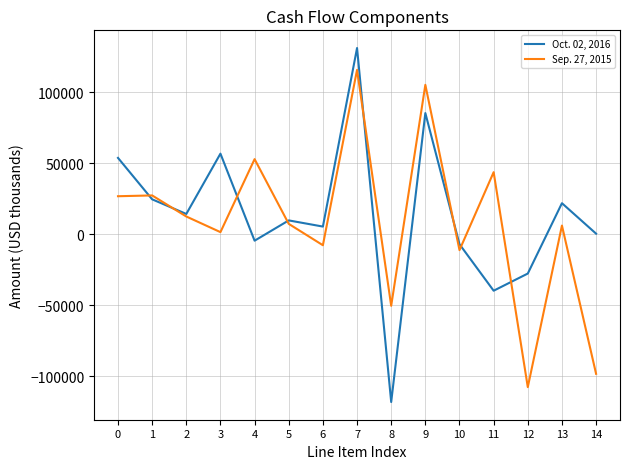

What is the minimum value shown in the chart?

-117994